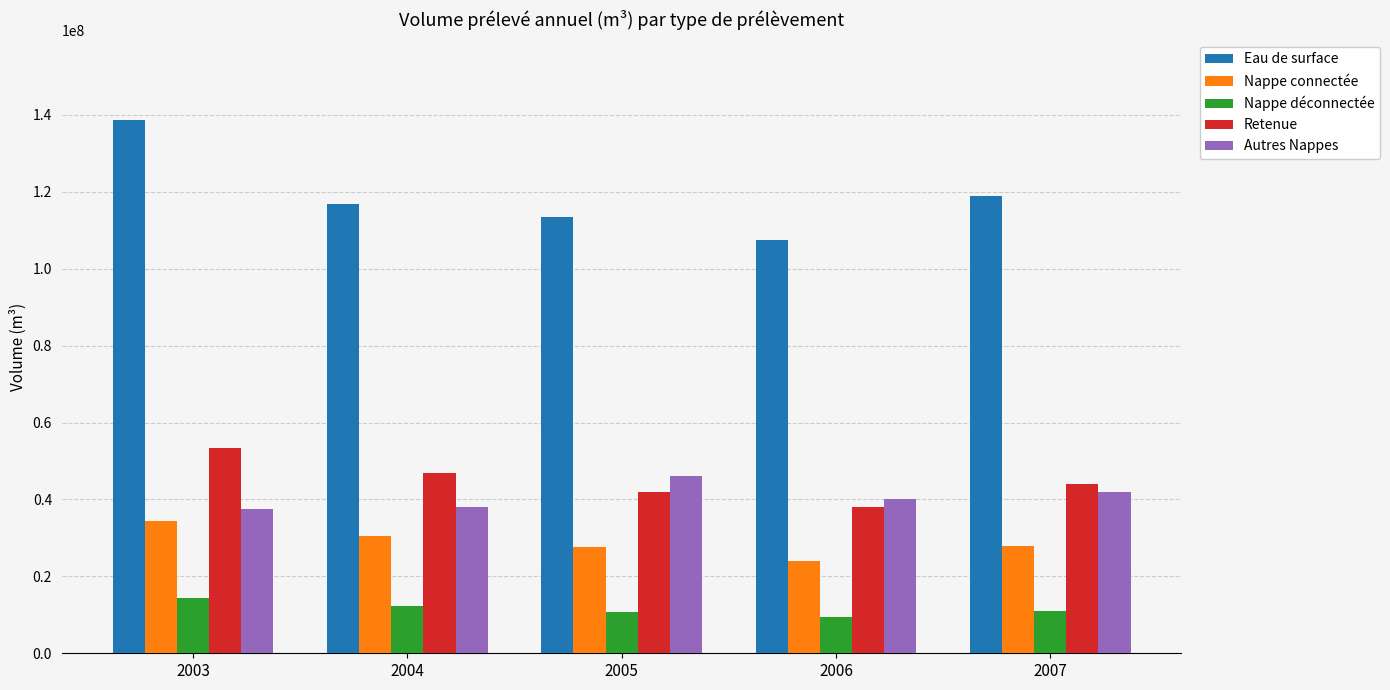

What is the value of the Nappe connectée bar at the 2nd from the left?

30556836